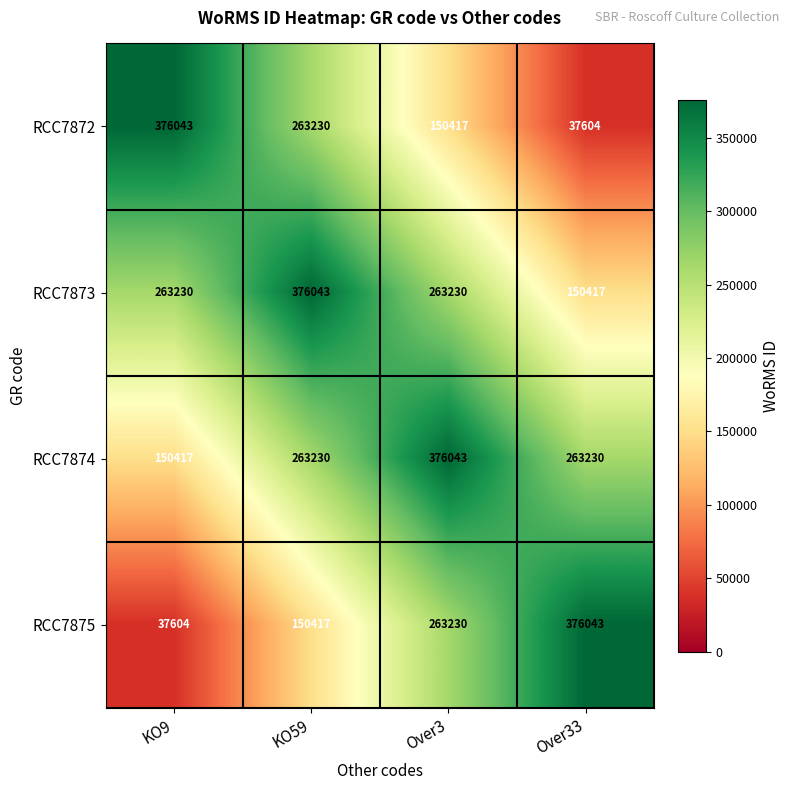

How many values in the RCC7872 series are below 263230?

2